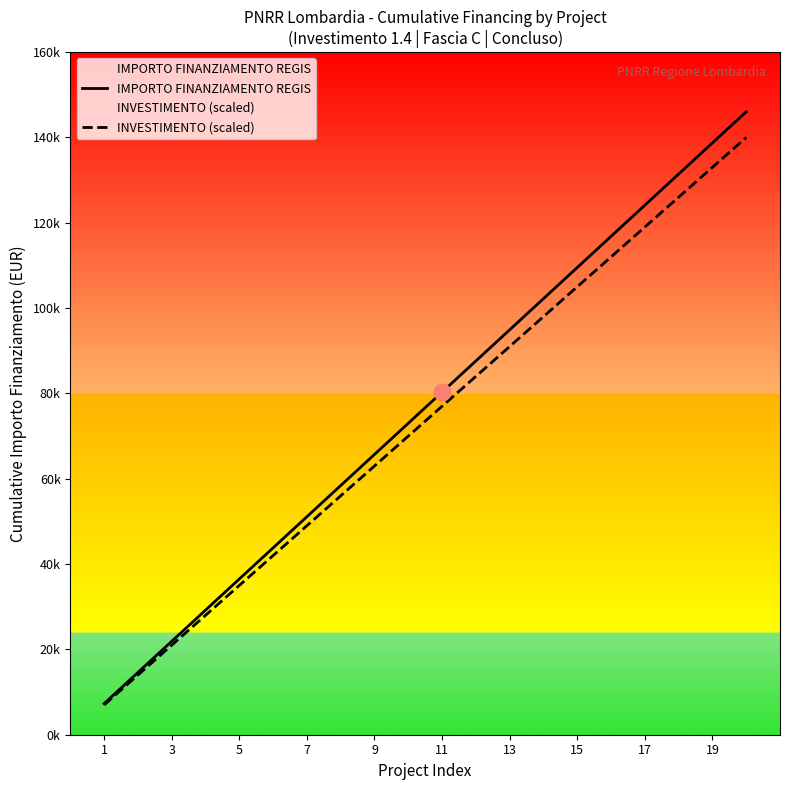

List the series in order of their overall mean, highest first.

IMPORTO FINANZIAMENTO REGIS, INVESTIMENTO (scaled)